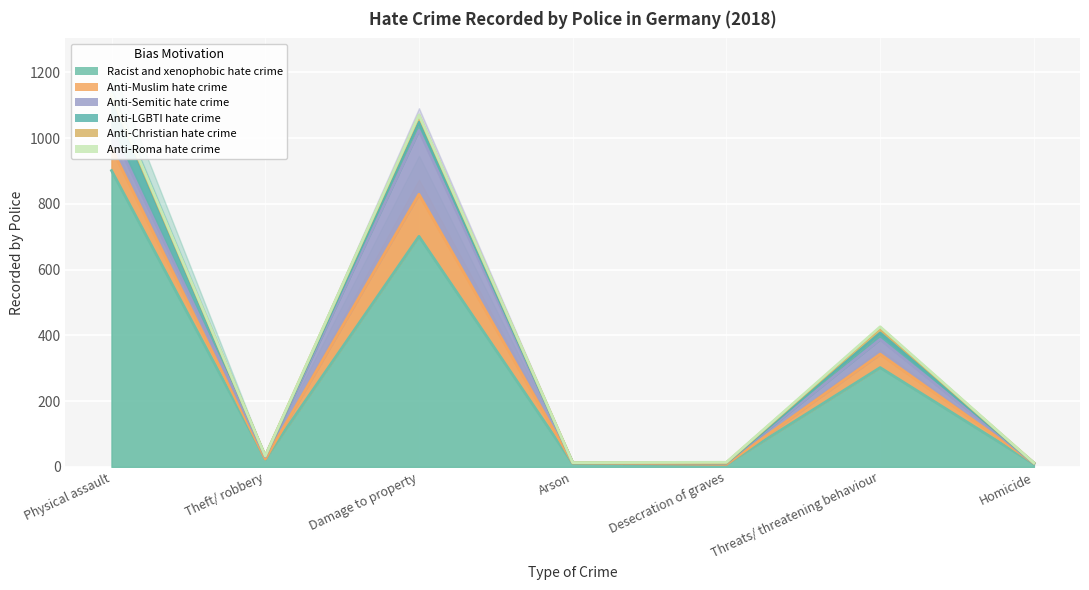

Is the value of Anti-LGBTI hate crime at Physical assault greater than the value of Anti-Roma hate crime at Physical assault?

Yes